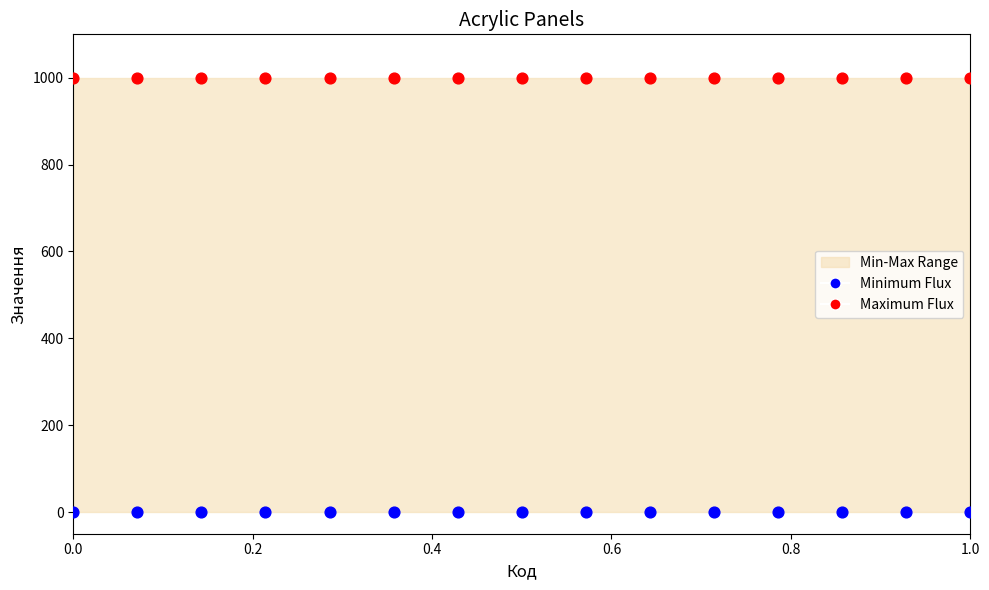

Which series reaches the maximum Y coordinate?

Maximum Flux